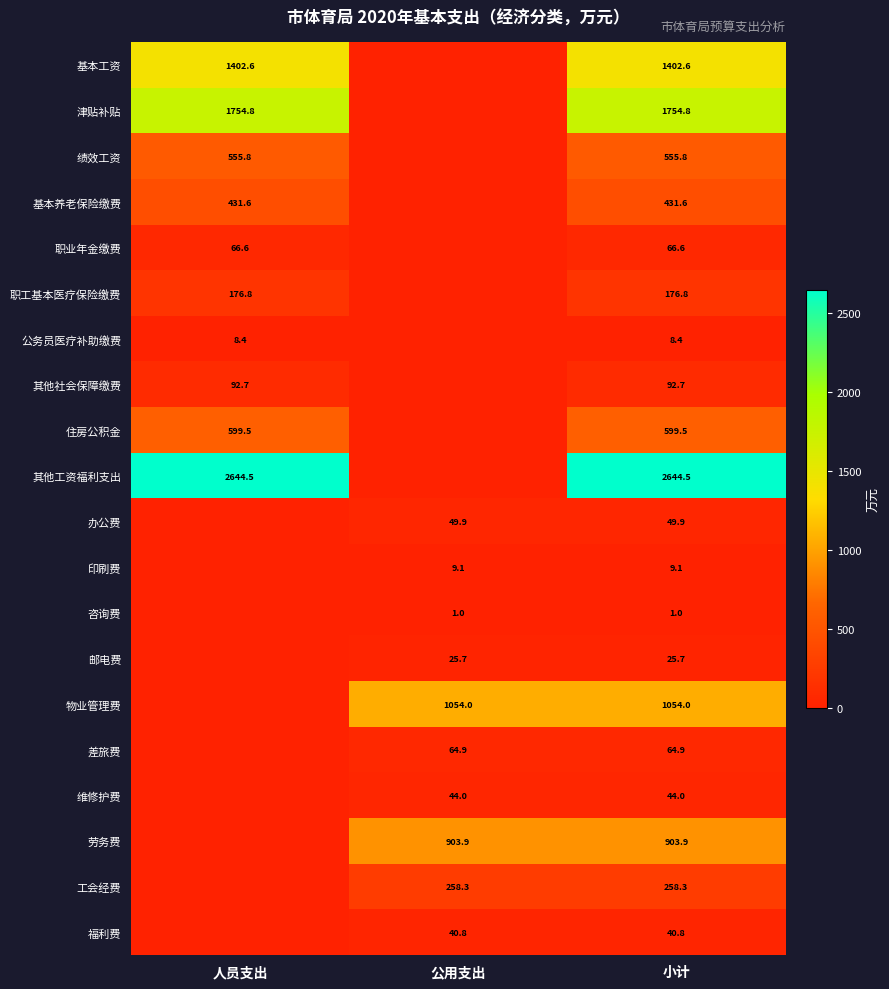

What is the difference between the highest and lowest values at 小计?

2643.5